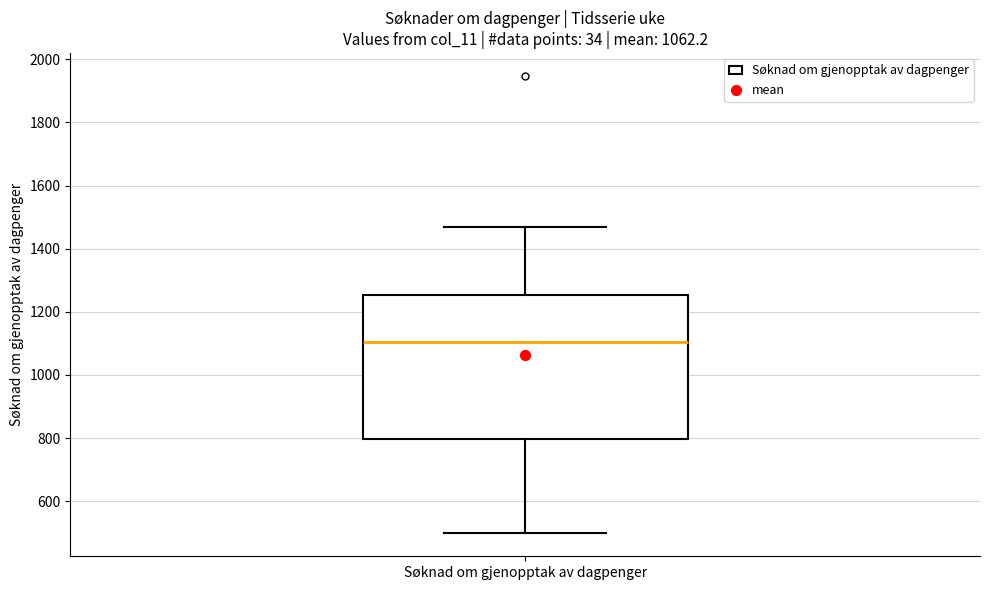

Where is the lower edge of the box for Søknad om gjenopptak av dagpenger on the y-axis? The values are not printed on the chart, so give them approximately, as read against the axis.

800